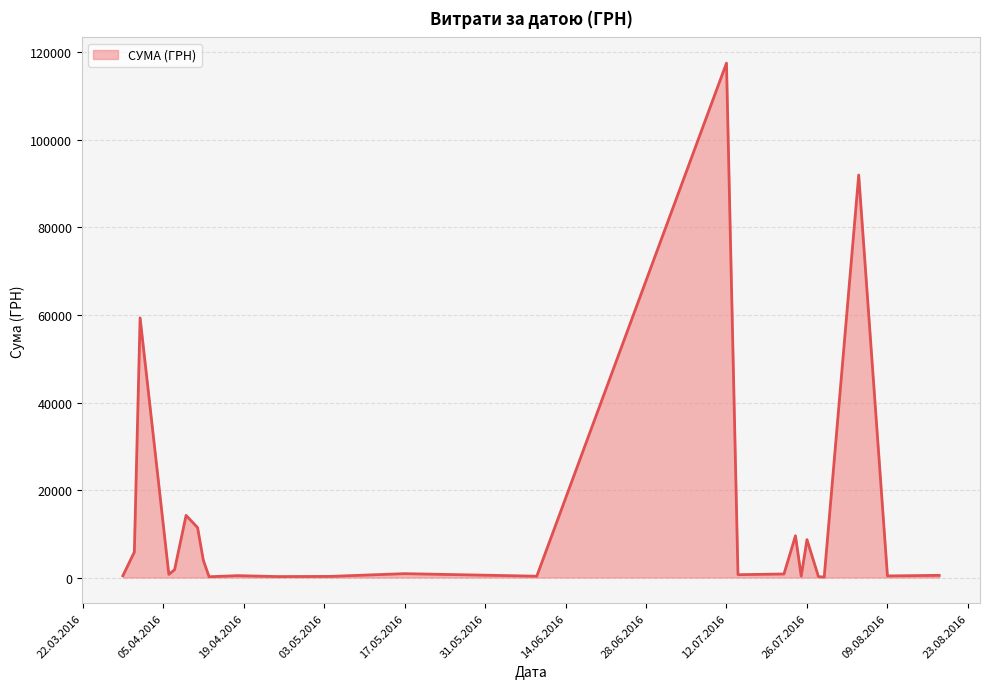

What is the maximum value shown in the chart?

117568.8